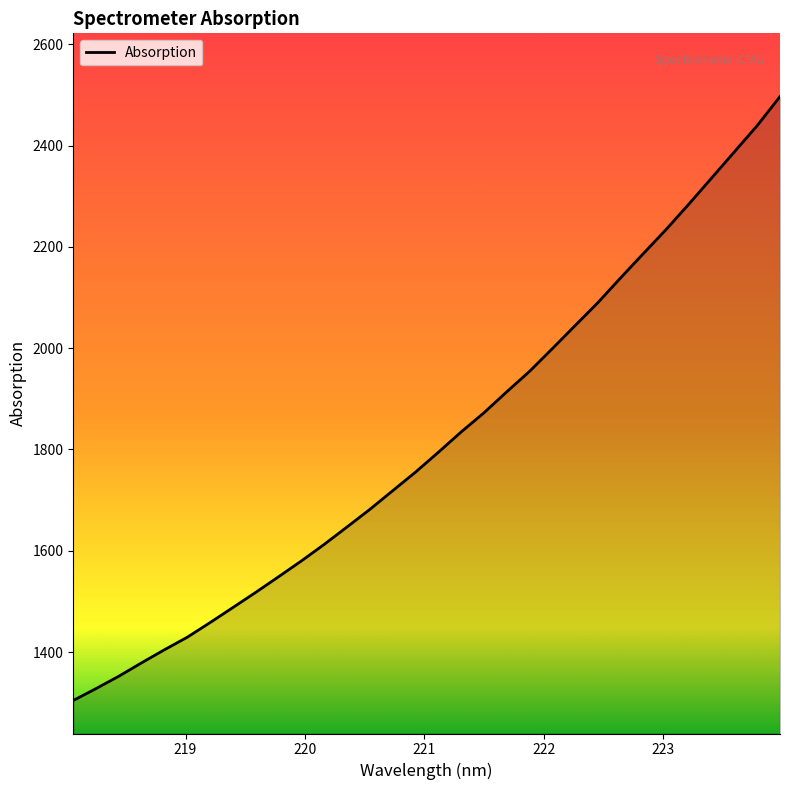

What is the minimum value shown in the chart?

1304.3